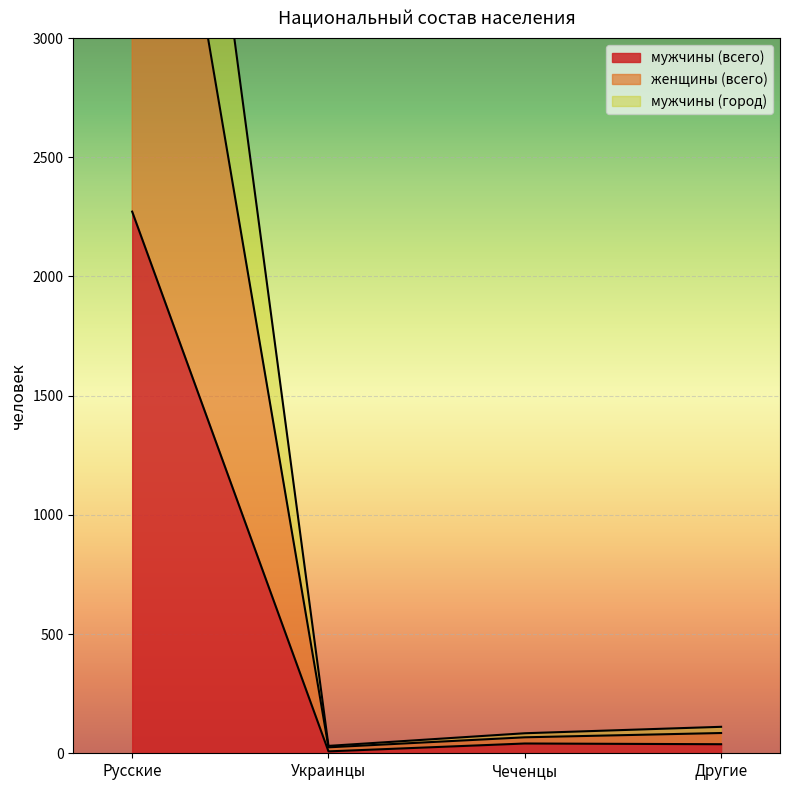

The value of мужчины (всего) at Русские is 2272. True or false?

True